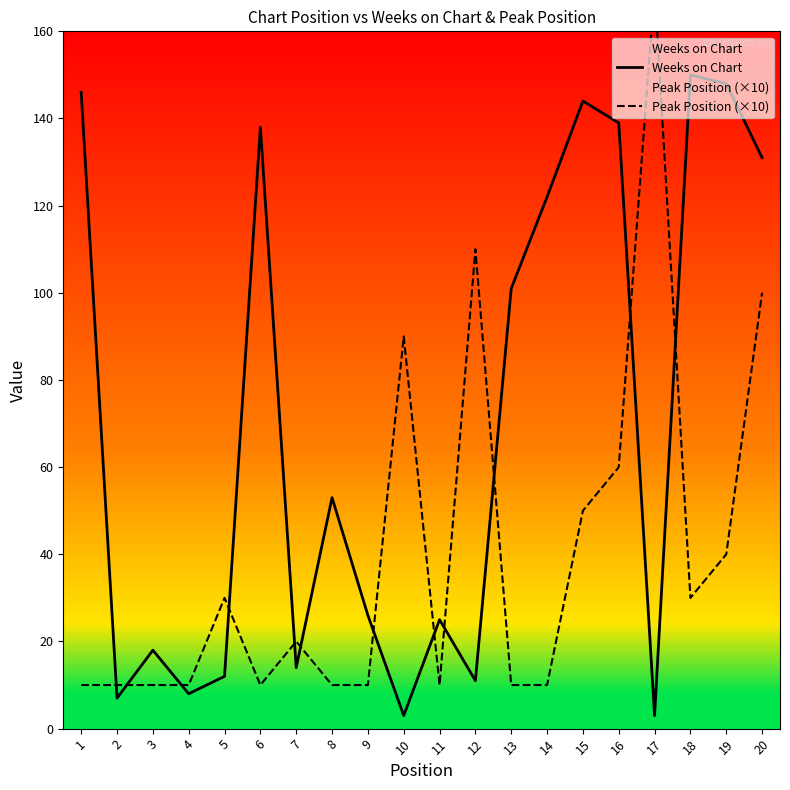

Is it true that Weeks on Chart equals 36 at 8?

False